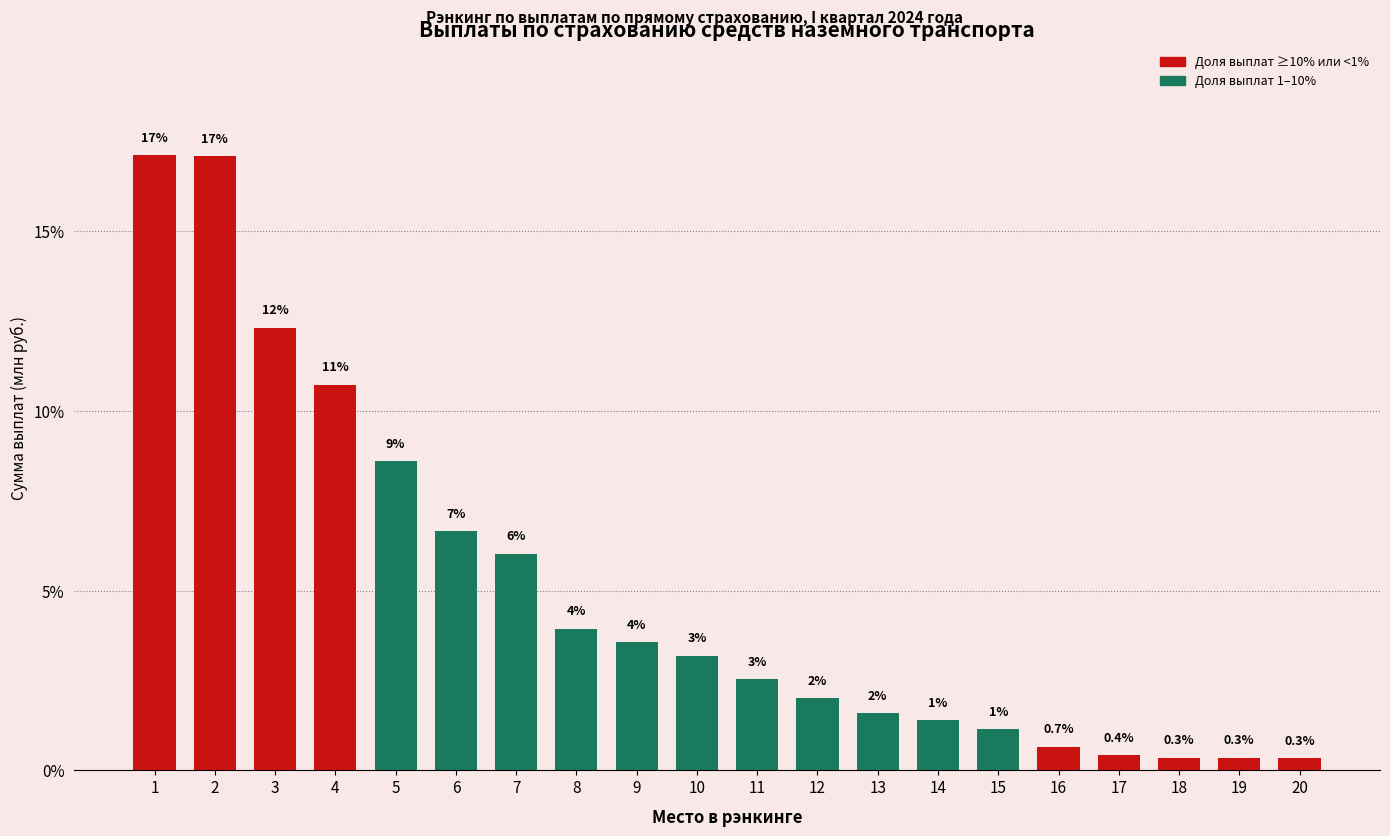

Does the chart contain any negative values?

No